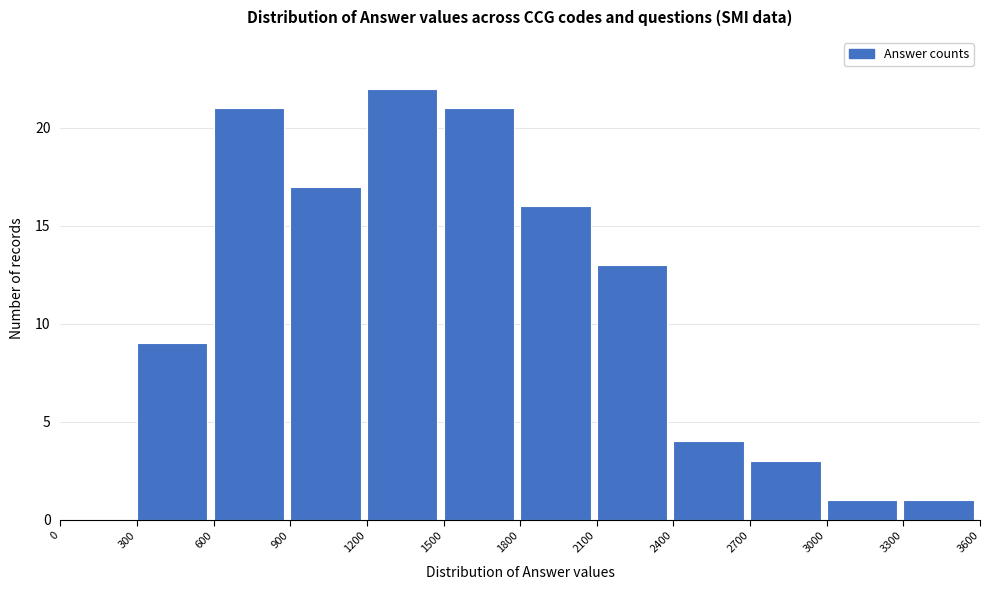

What is the height of the bar covering 900 to 1200 on the x-axis? The values are not printed on the chart, so give them approximately, as read against the axis.

17